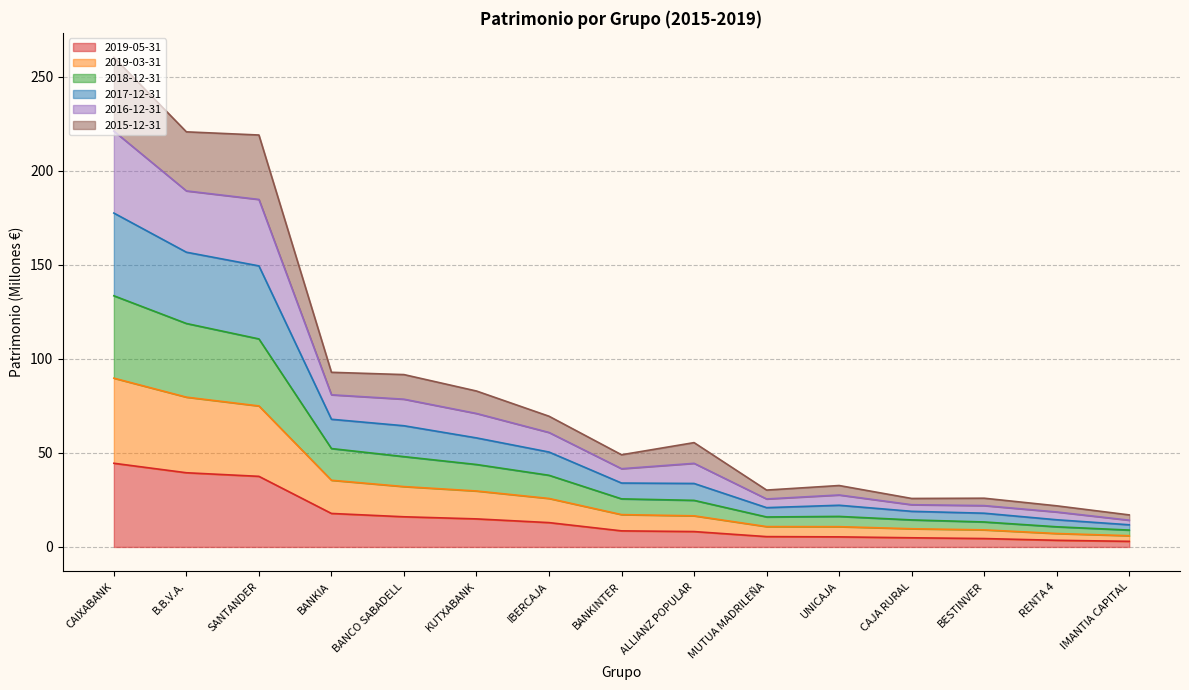

At which category is the sum across all series the highest?

CAIXABANK